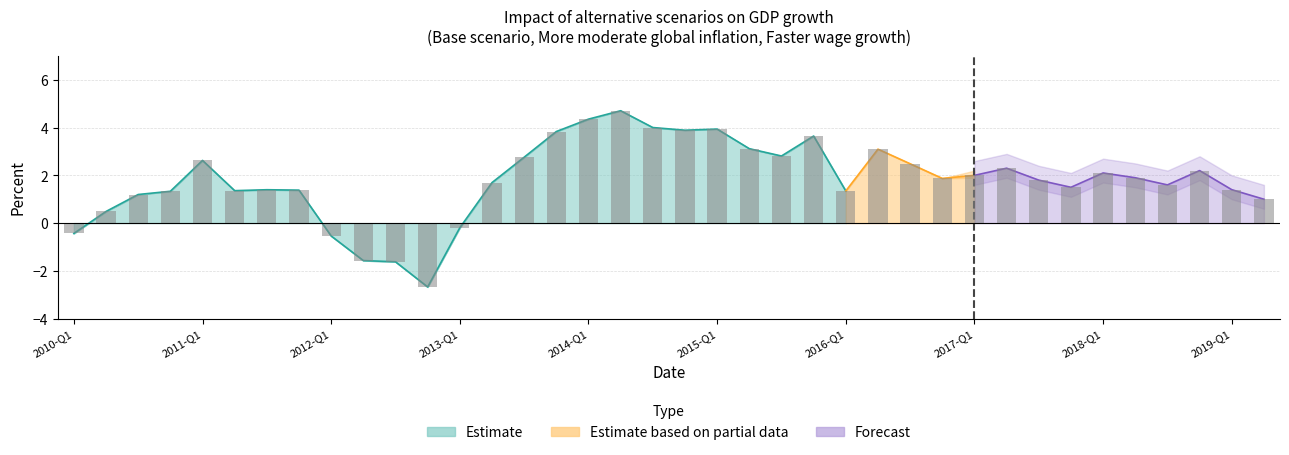

How many values are below 1?

7